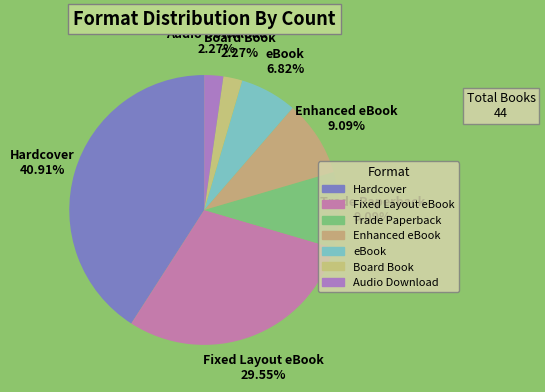

What is the ratio of the value at Hardcover to the value at Fixed Layout eBook?

1.4